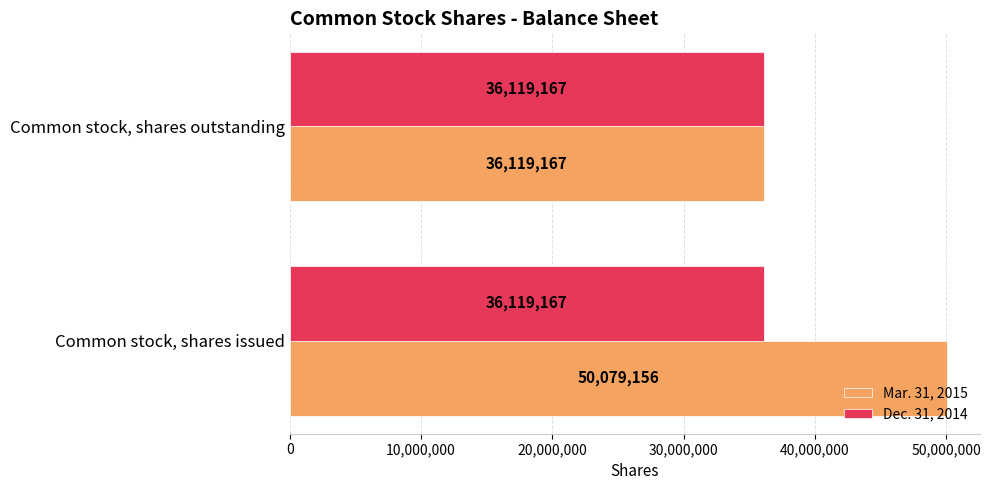

What is the sum of the Mar. 31, 2015 values at Common stock, shares outstanding and Common stock, shares issued?

86198323